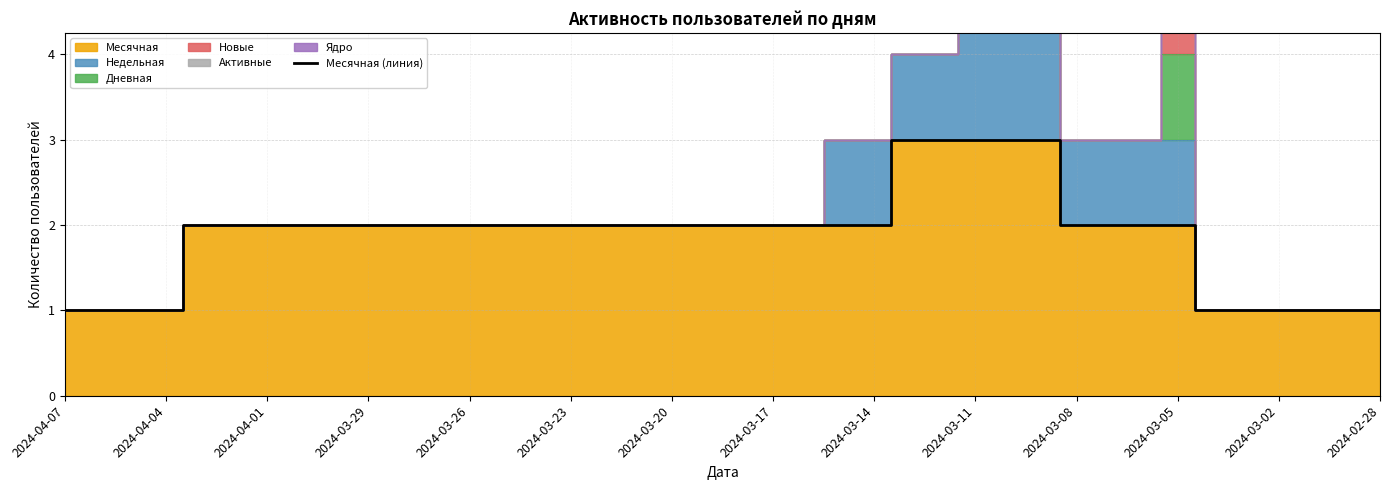

The value of Месячная (линия) at 2024-03-11 is 1. True or false?

False